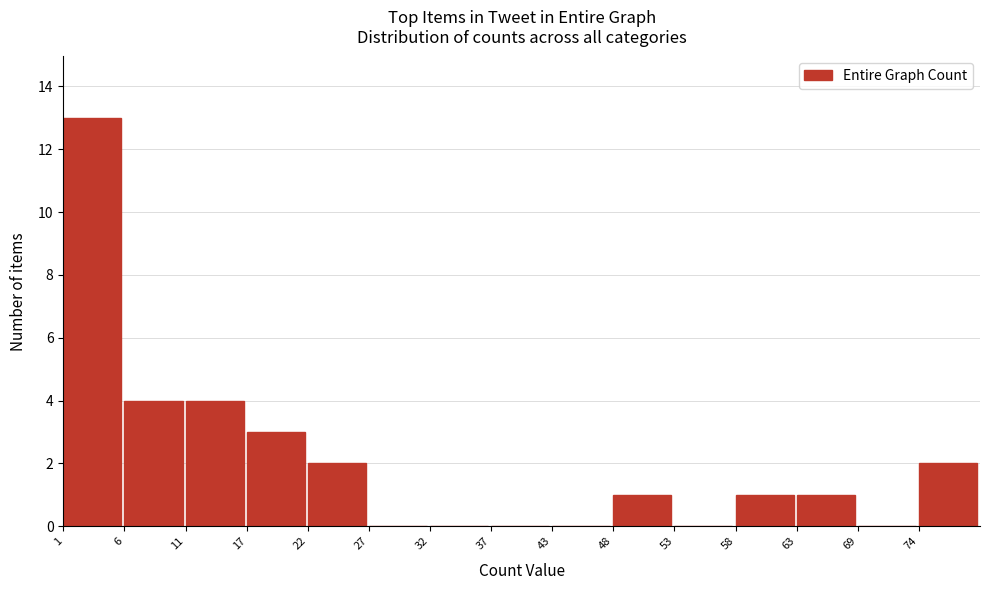

Over which range of the x-axis is the bar tallest?

1.0 to 6.2